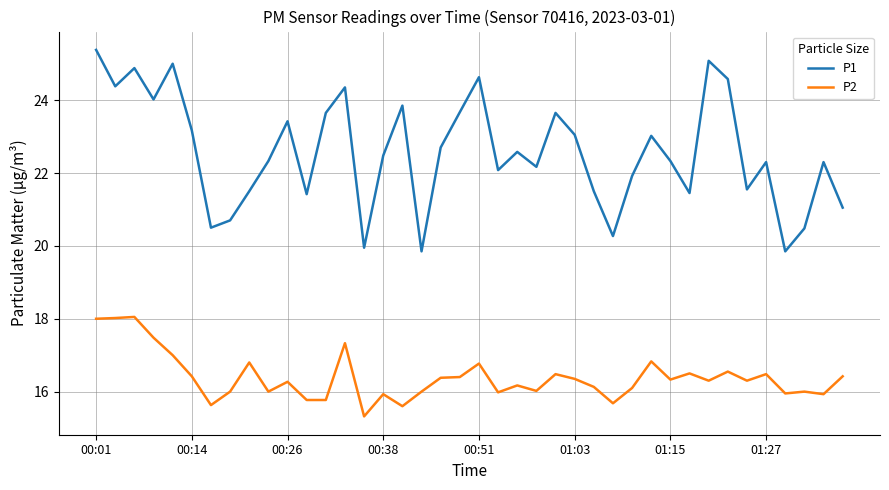

Does the chart have visible grid lines?

Yes